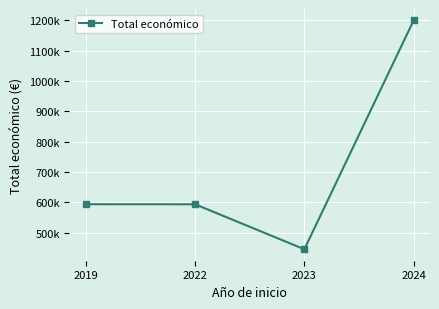

List the labels in order of value, smallest first.

2023, 2022, 2019, 2024